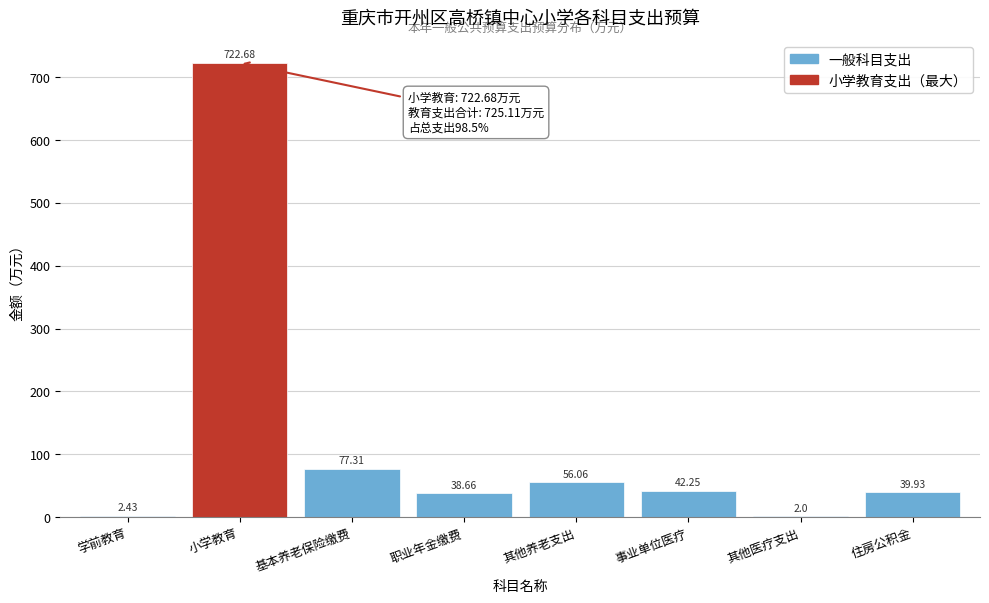

Where is the data nearest to the value 362?

基本养老保险缴费